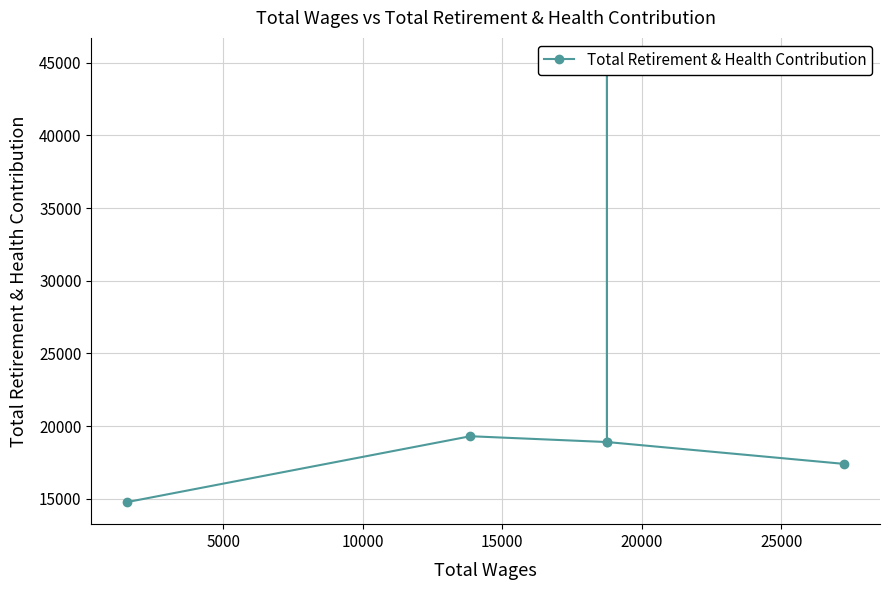

Is it true that the value at 0 is 26845?

False